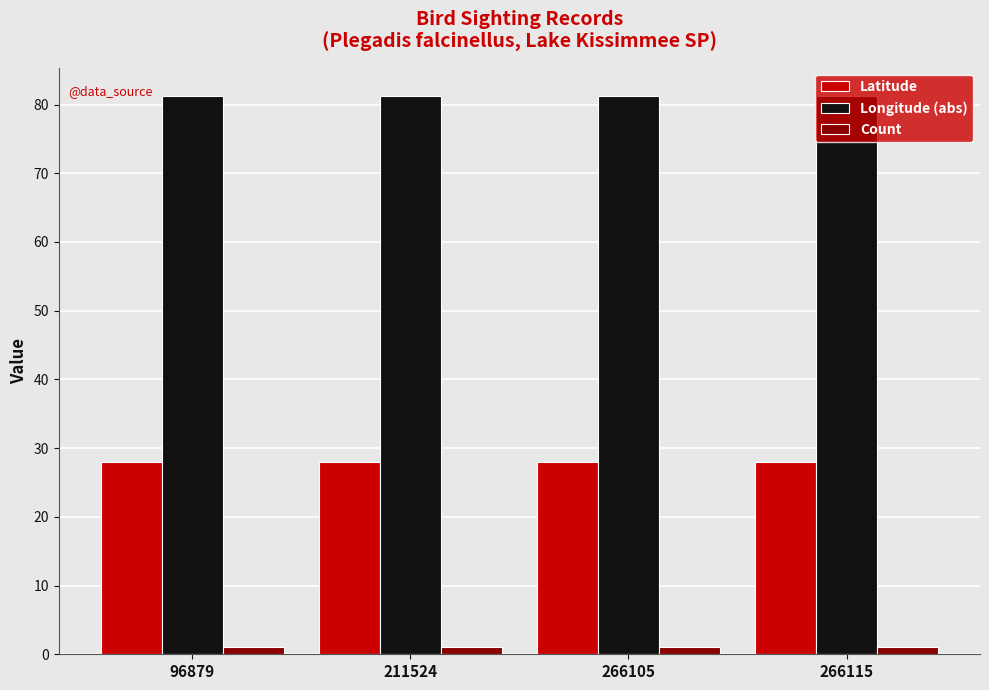

What is the greatest value displayed?

81.3